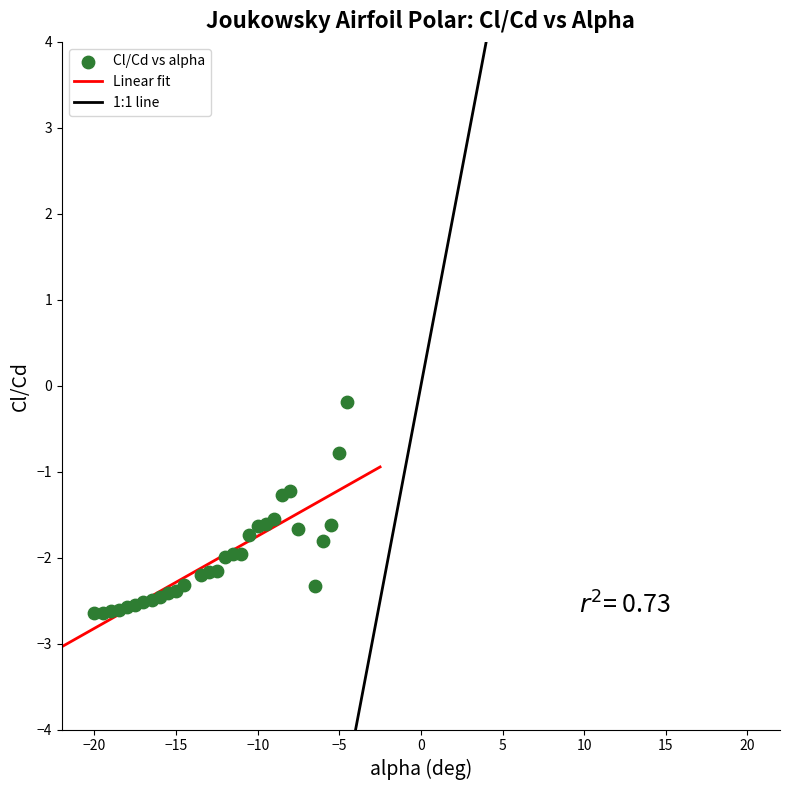

What is the range of X values (max minus min)?

15.5